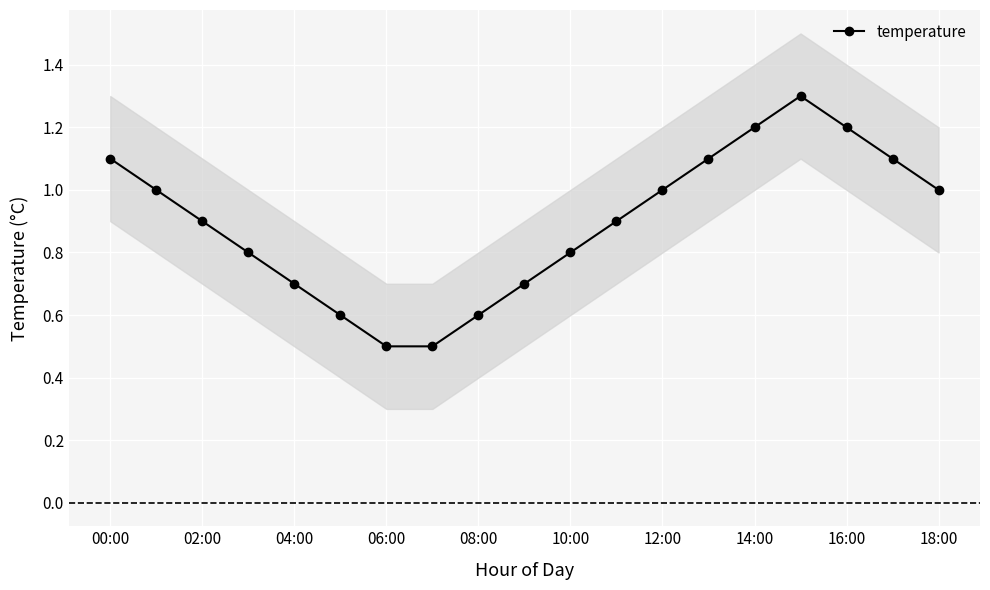

What is the difference between the maximum and second lowest values?

0.8